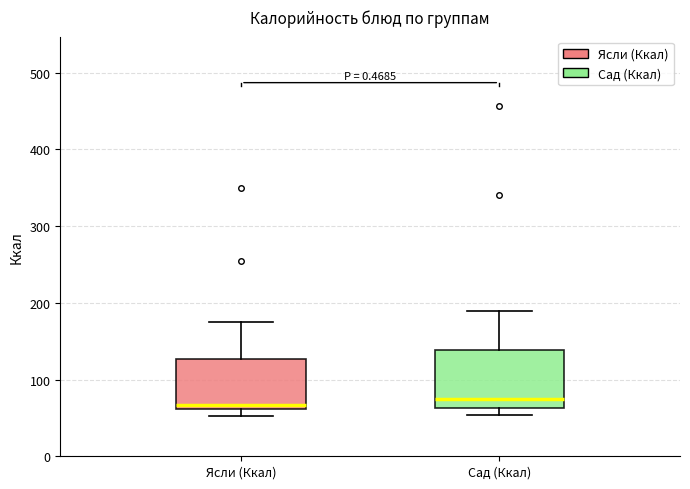

Reading left to right, read every box against the y-axis: the position of its median line, the range the box covers, and the ends of its whiskers. The values are not printed on the chart, so give them approximately, as read against the axis.

Ясли (Ккал): median 70, box 60 to 130, whiskers 50 to 180
Сад (Ккал): median 70, box 60 to 140, whiskers 50 to 190